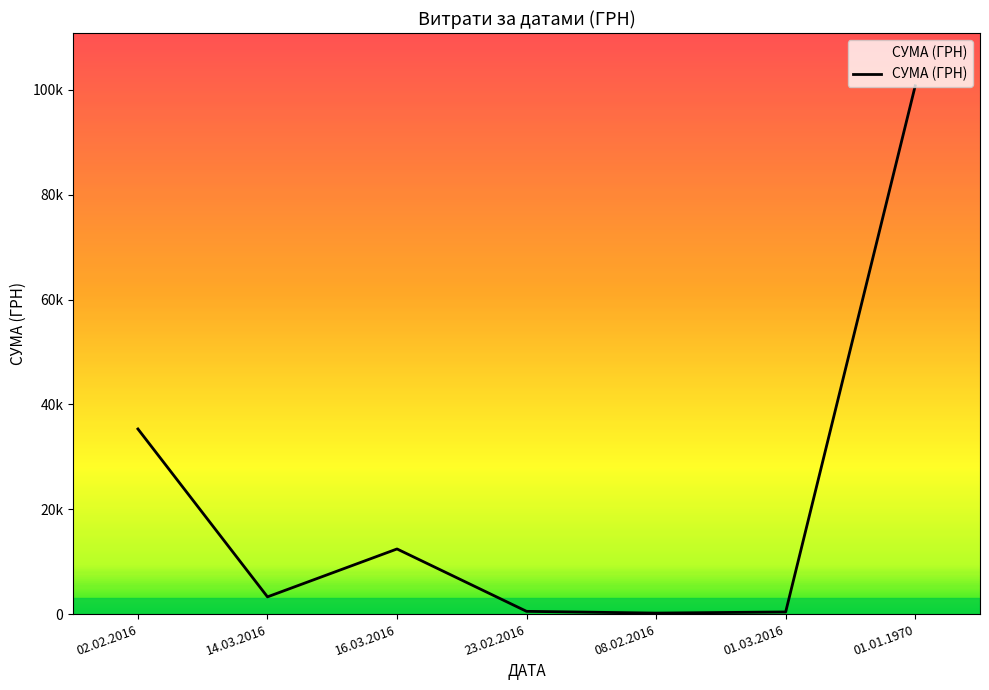

What is the difference between the values at 08.02.2016 and 14.03.2016?

3097.3